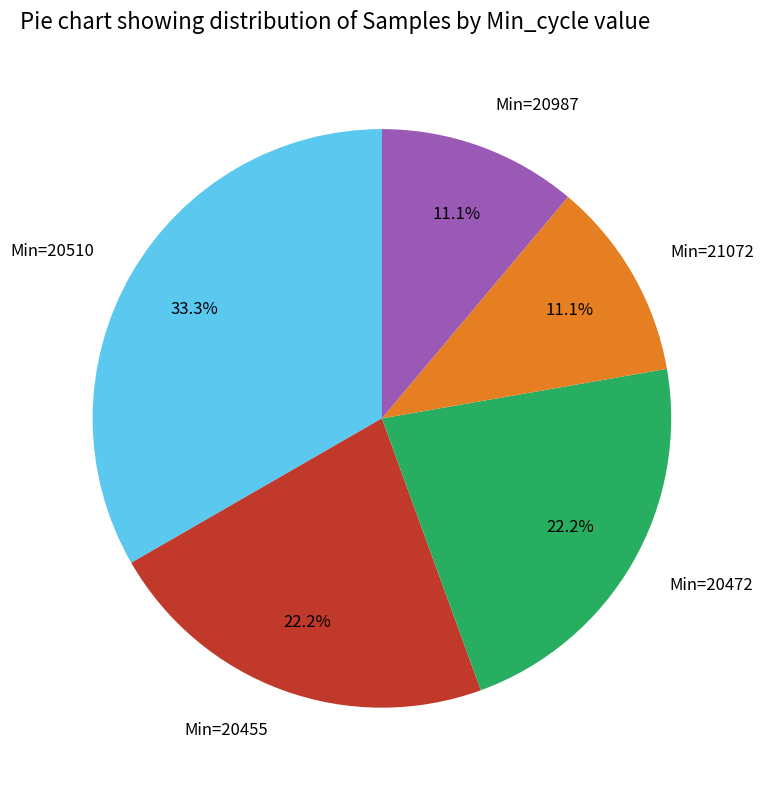

What portion of the pie excludes Min=20987?

88.9%